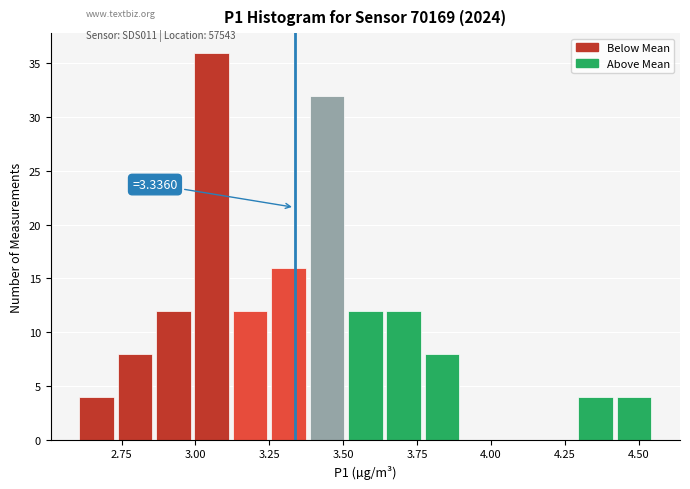

Read against the x-axis, roughly where is the centre of the tallest bar?

3.05